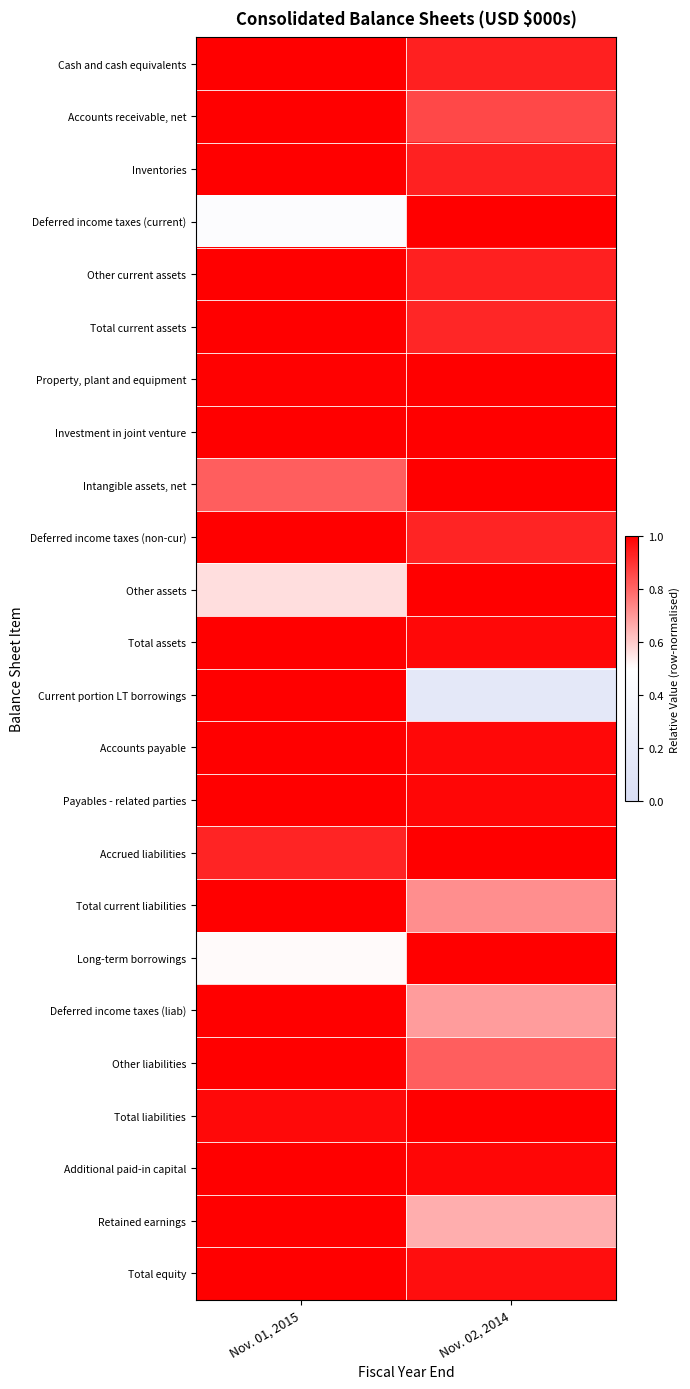

How many distinct data groups are displayed?

24